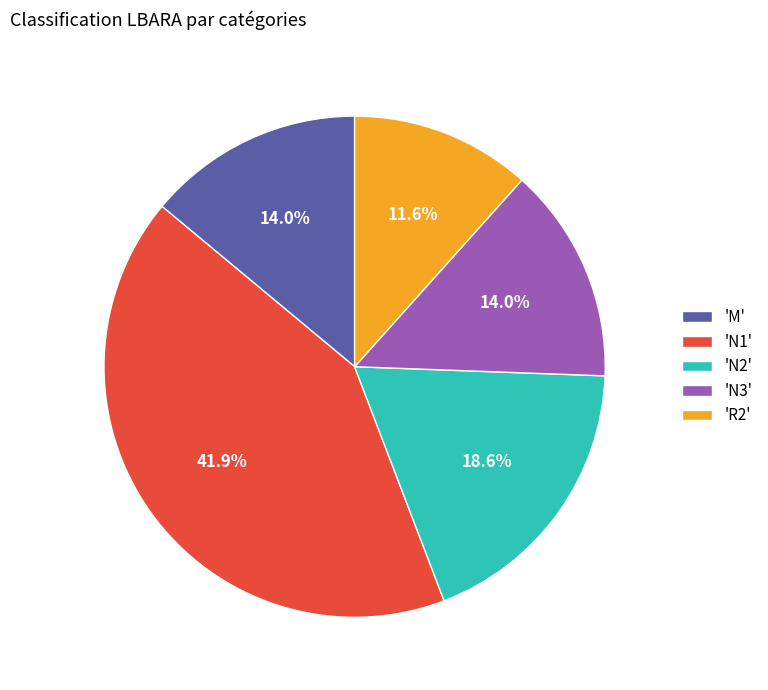

Between 'R2' and 'N1', which is larger?

'N1'